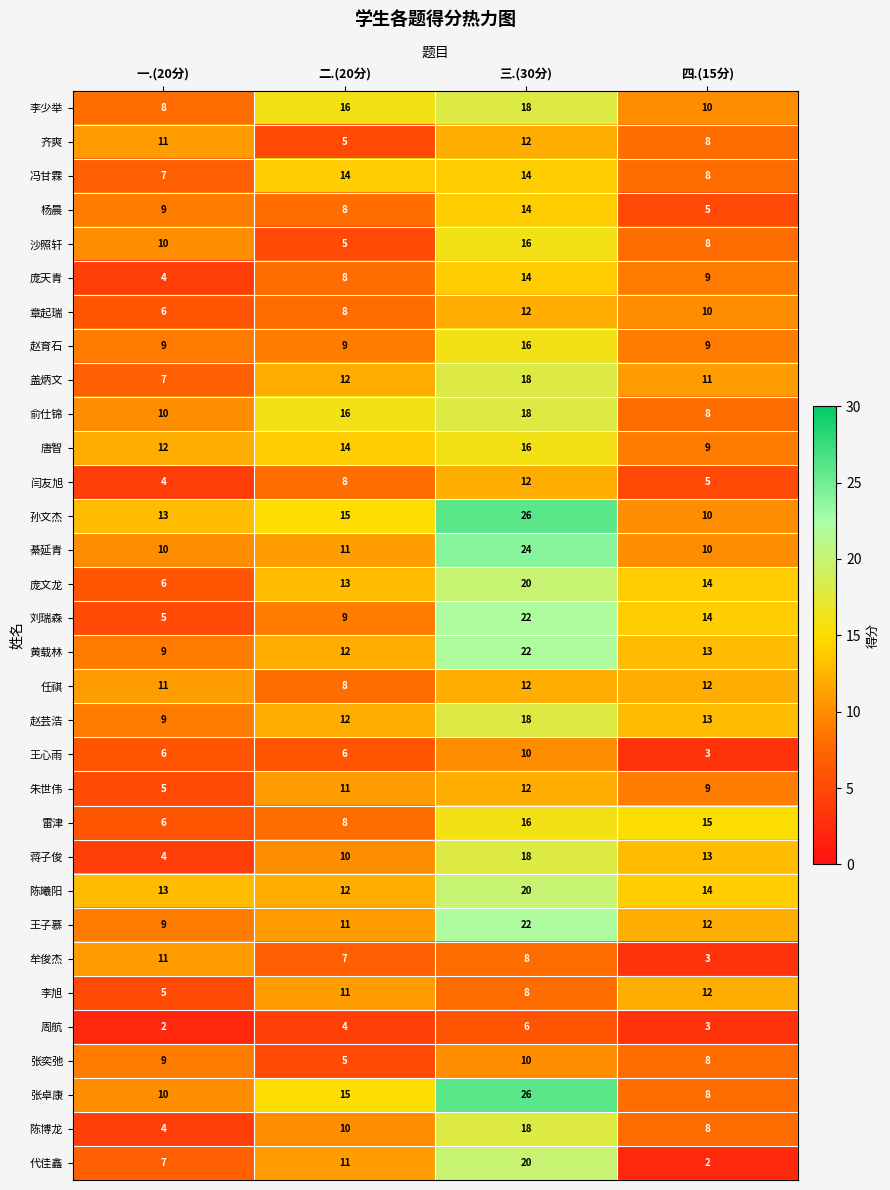

What is the minimum value shown in the chart?

2